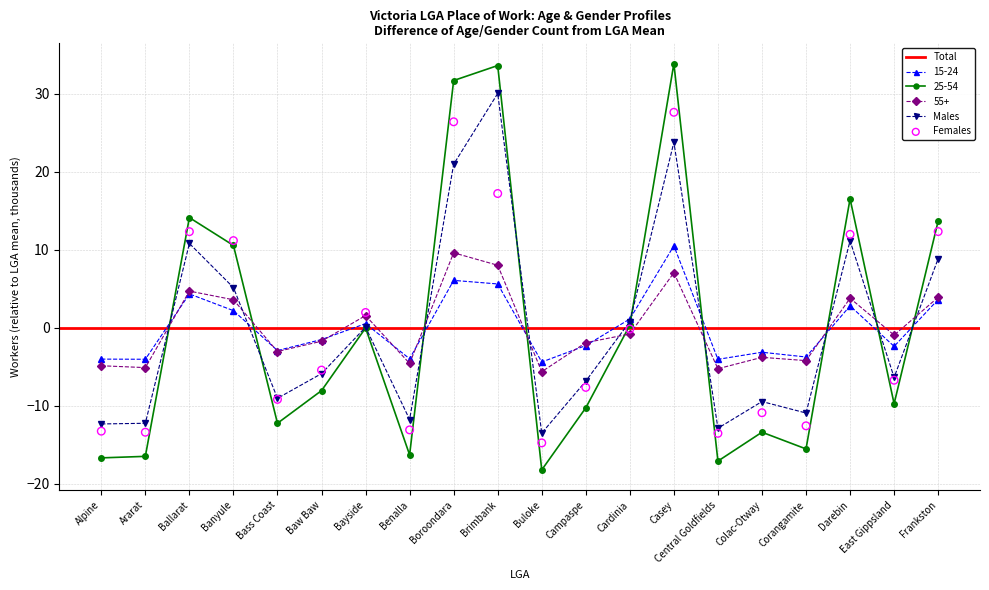

Which series reaches the maximum Y coordinate?

Total